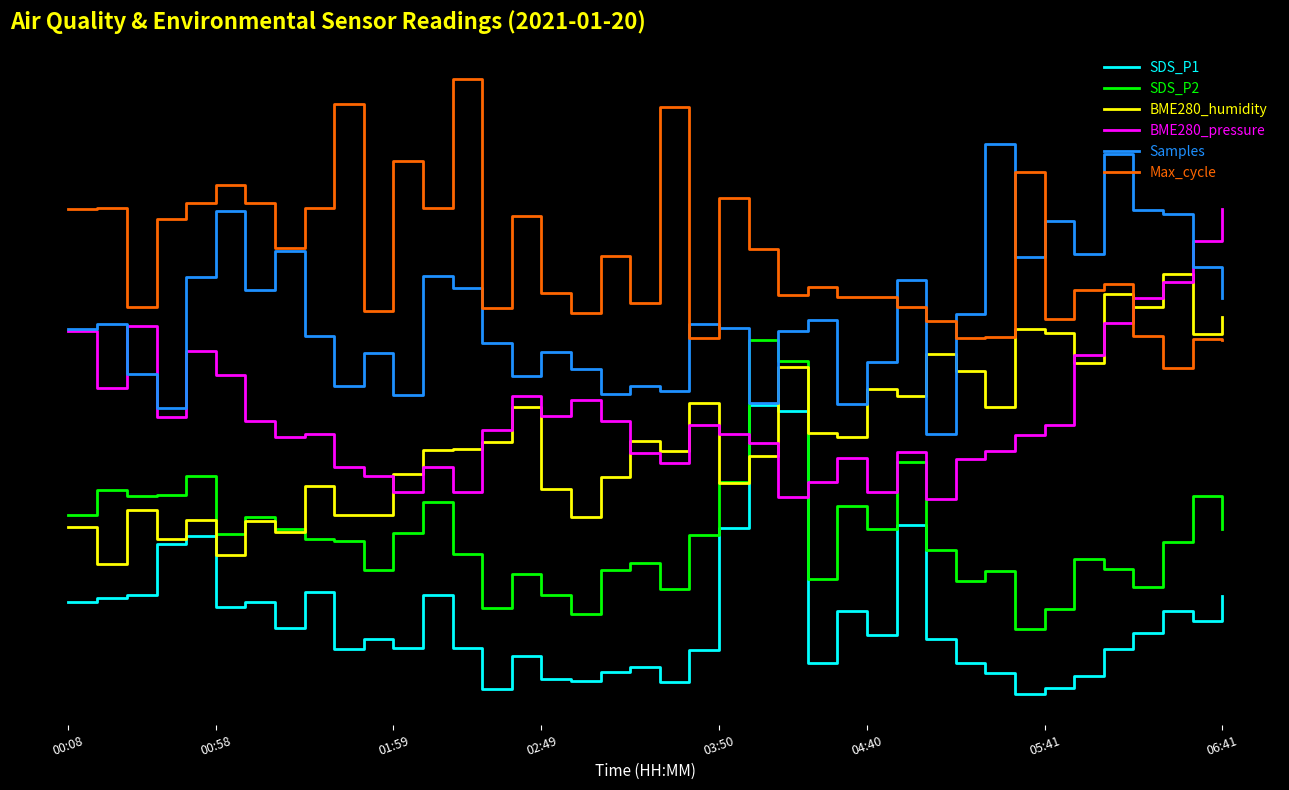

List the labels in order of Samples value, largest first.

31, 35, 36, 04:40, 37, 33, 06:41, 34, 32, 38, 12, 03:50, 28, 13, 05:41, 39, 30, 25, 00:58, 21, 22, 00:08, 24, 8, 14, 16, 10, 27, 17, 01:59, 15, 19, 9, 20, 18, 11, 23, 26, 02:49, 29